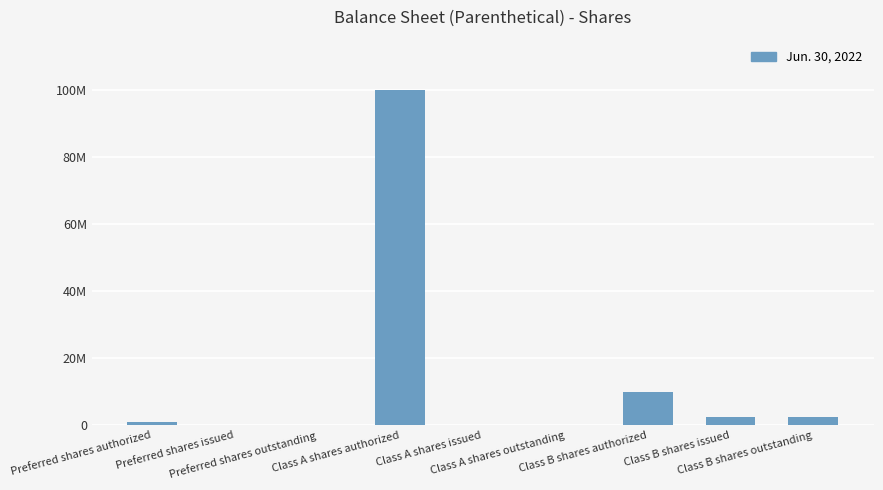

What is the sum of all values?

116002500